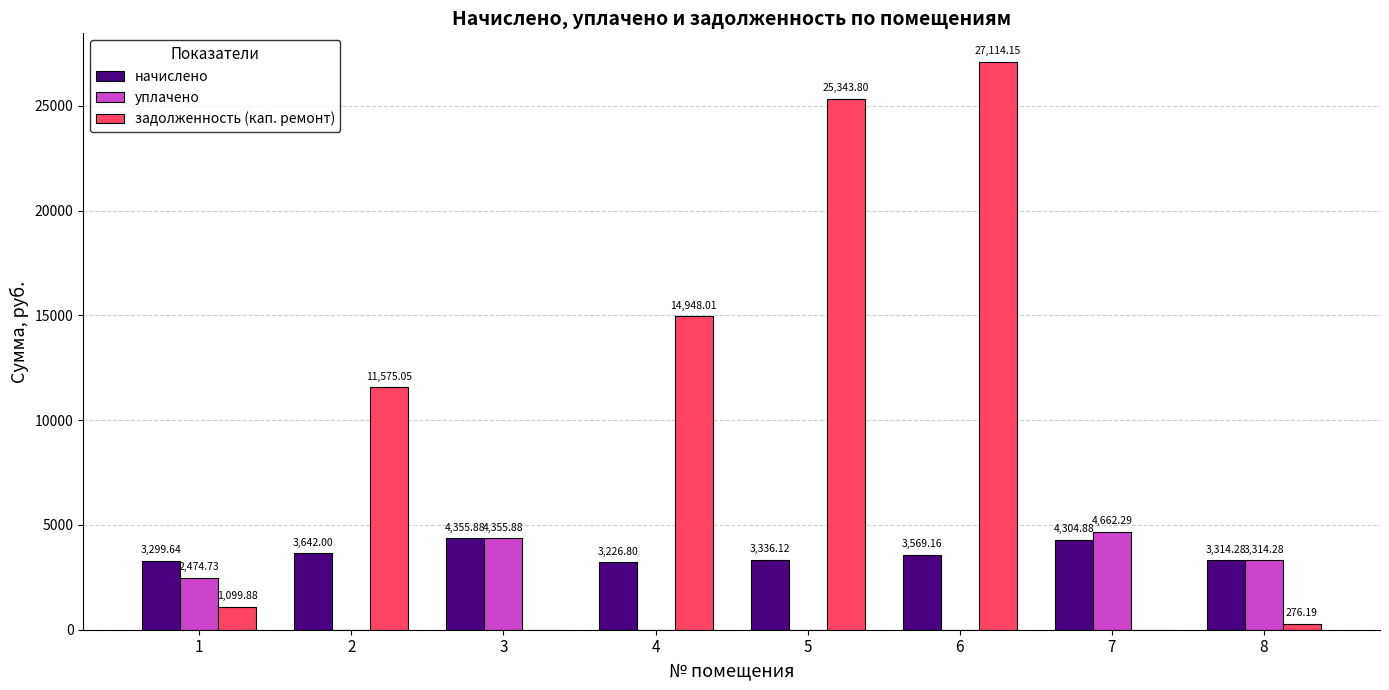

Where does the уплачено series first go above 2474?

1